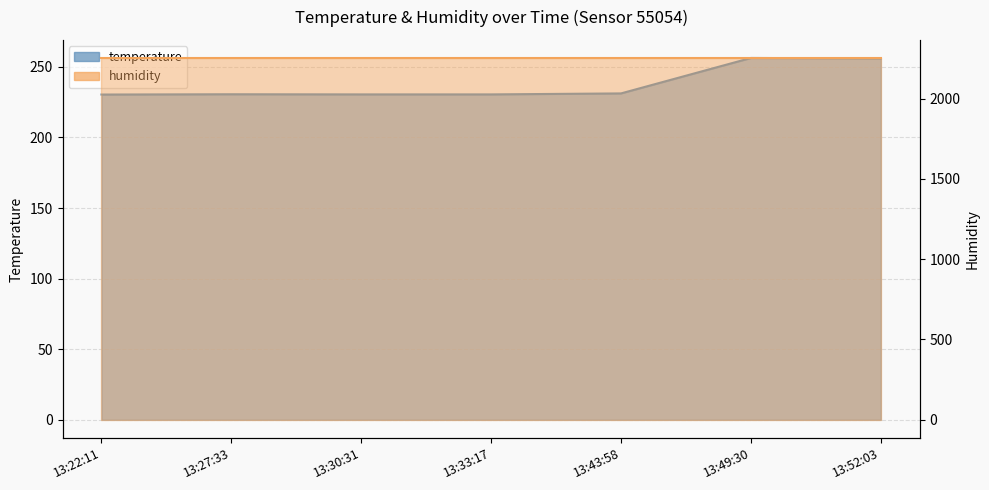

Rank the categories by value from lowest to highest.

13:22:11, 13:30:31, 13:33:17, 13:27:33, 13:43:58, 13:52:03, 13:49:30